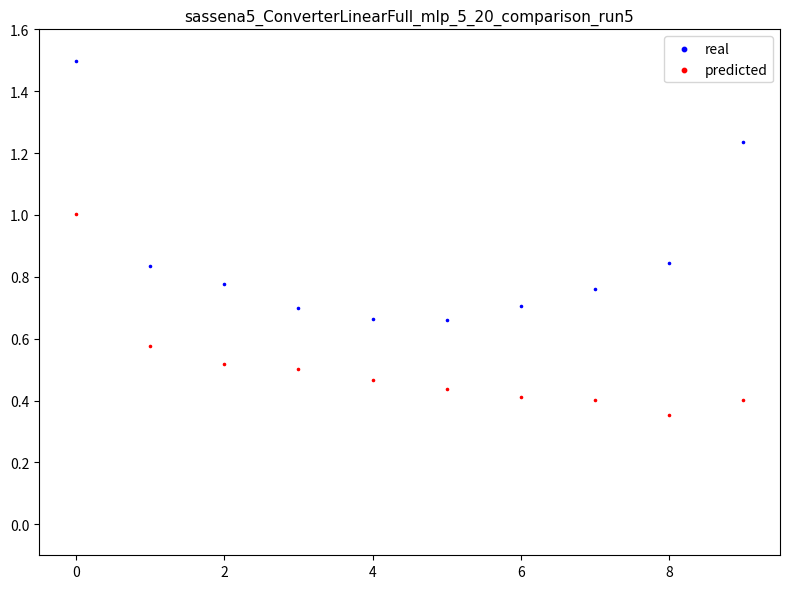

Across all data points, what is the range of Y values (max minus min)?

1.1